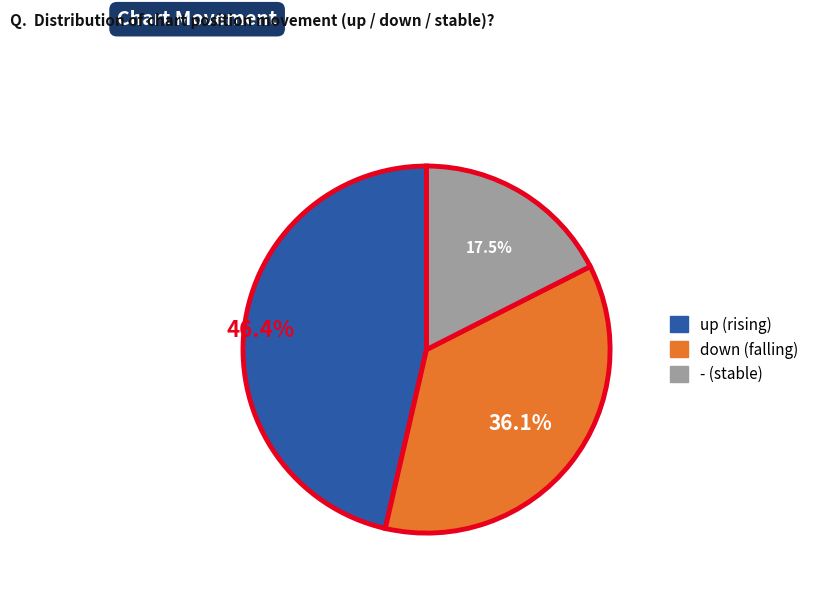

Approximately how many times larger is the value at down compared to up?

0.8